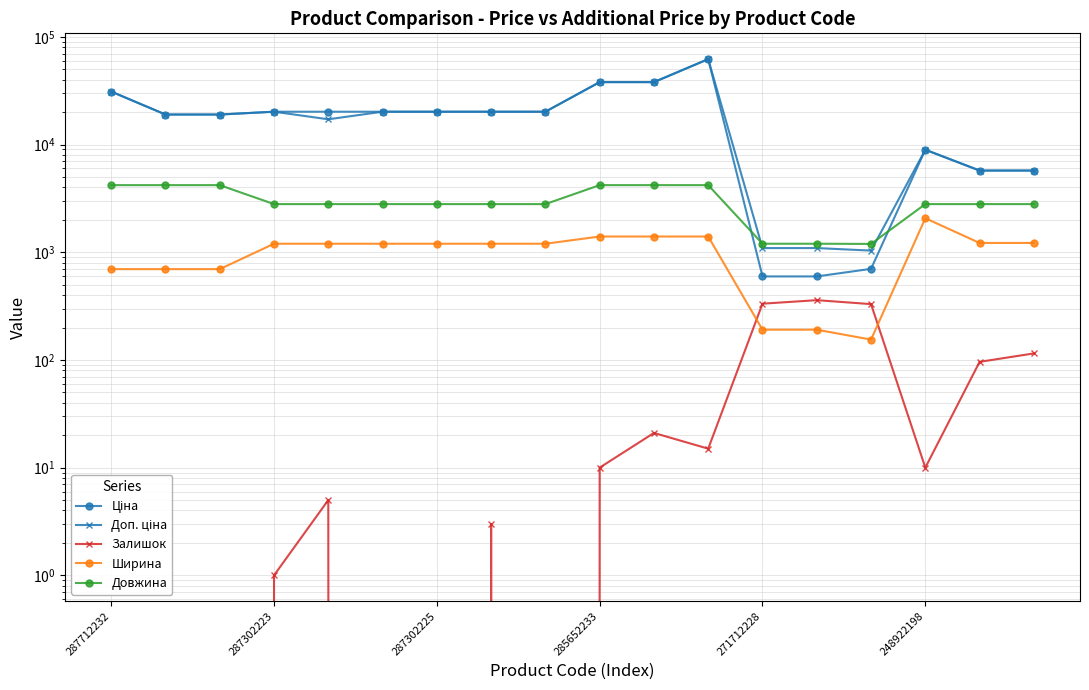

True or false: Залишок has more than 1 points higher than both neighbors.

True